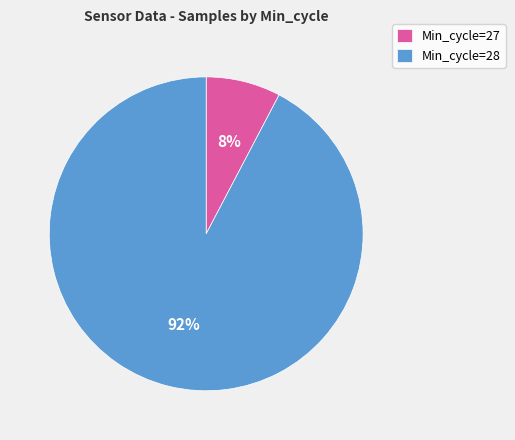

The Min_cycle=27 slice represents 15% of the pie. True or false?

False